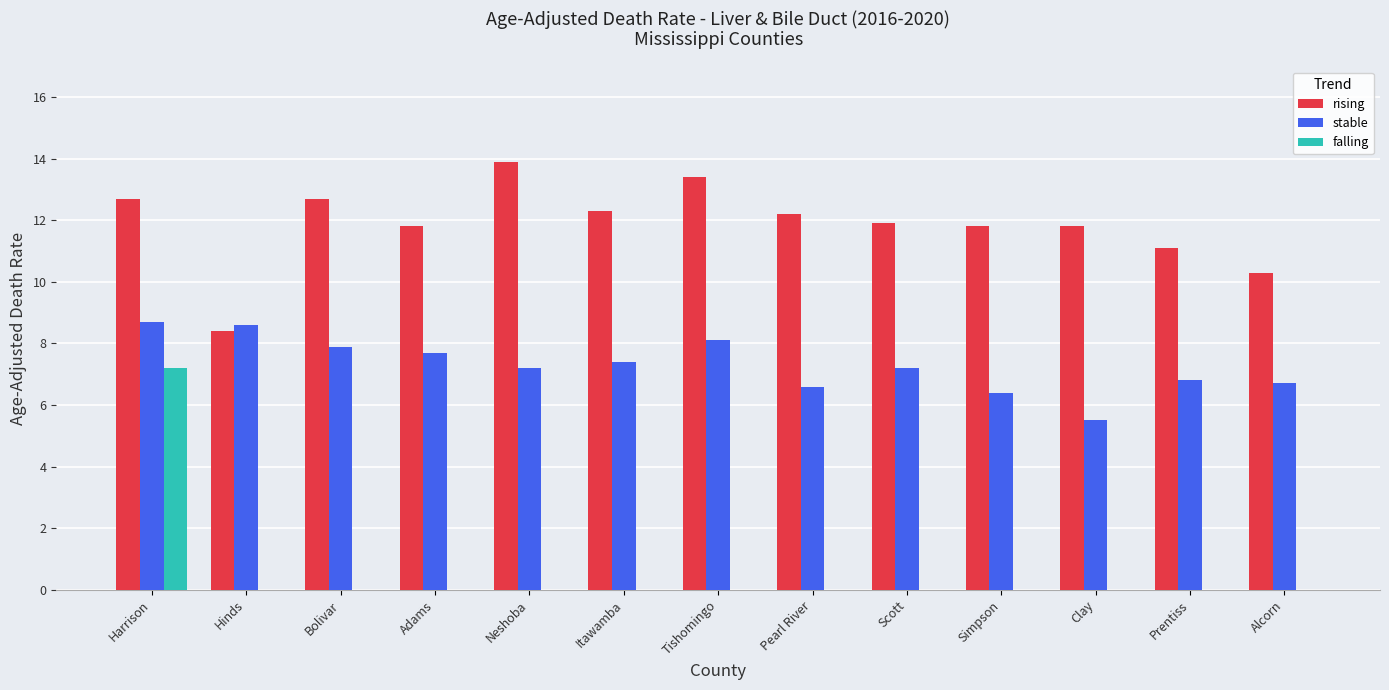

Reading right to left, transcribe all the data shown in this chart.

rising: Alcorn=10.3	Prentiss=11.1	Clay=11.8	Simpson=11.8	Scott=11.9	Pearl River=12.2	Tishomingo=13.4	Itawamba=12.3	Neshoba=13.9	Adams=11.8	Bolivar=12.7	Hinds=8.4	Harrison=12.7
stable: Alcorn=6.7	Prentiss=6.8	Clay=5.5	Simpson=6.4	Scott=7.2	Pearl River=6.6	Tishomingo=8.1	Itawamba=7.4	Neshoba=7.2	Adams=7.7	Bolivar=7.9	Hinds=8.6	Harrison=8.7
falling: Alcorn=0.0	Prentiss=0.0	Clay=0.0	Simpson=0.0	Scott=0.0	Pearl River=0.0	Tishomingo=0.0	Itawamba=0.0	Neshoba=0.0	Adams=0.0	Bolivar=0.0	Hinds=0.0	Harrison=7.2